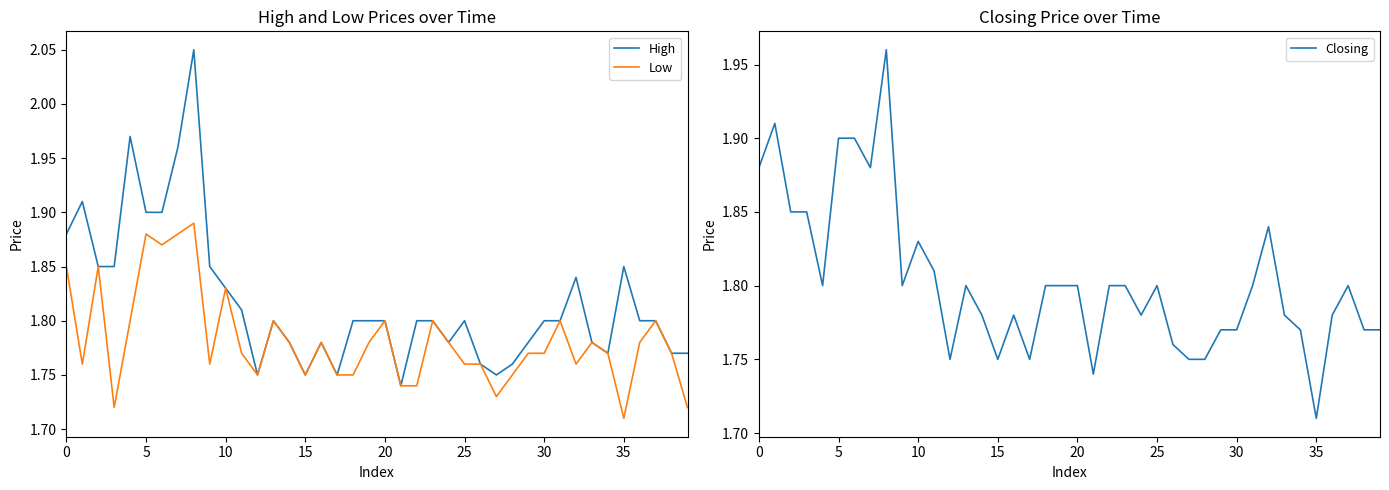

List the series in order of their overall mean, highest first.

High, Closing, Low